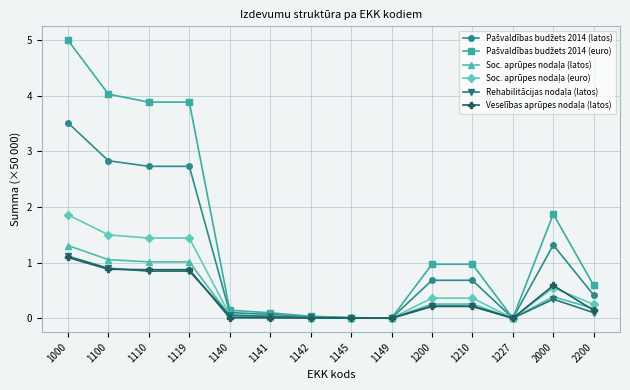

At how many categories does at least one series exceed 3?

4